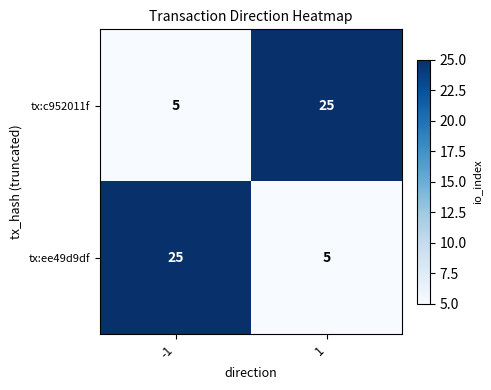

What is the spread (max minus min) of values at -1?

20